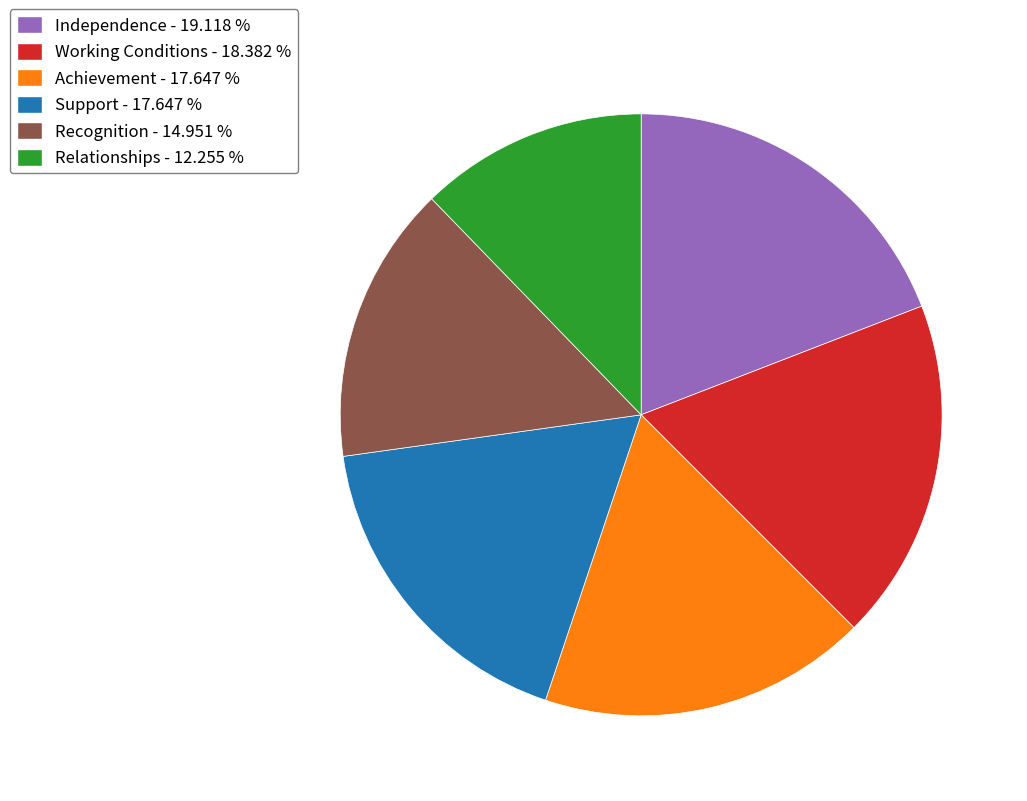

Does any single category account for the majority?

No